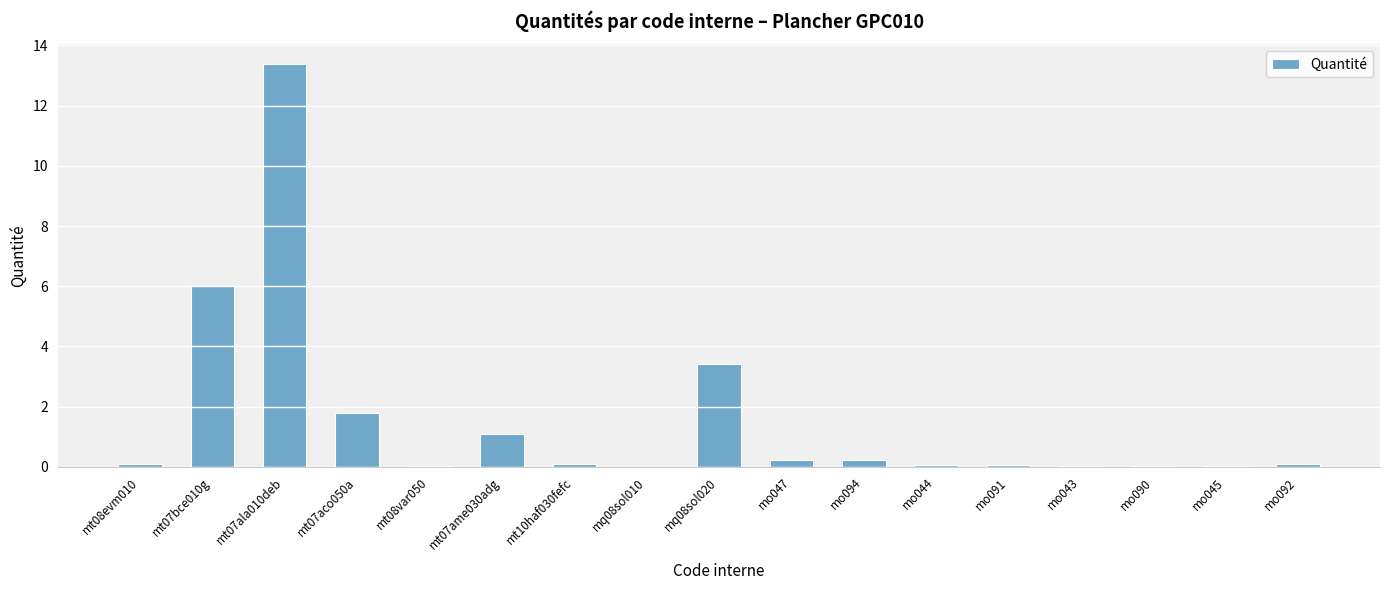

Read the value at mt07bce010g.

6.0